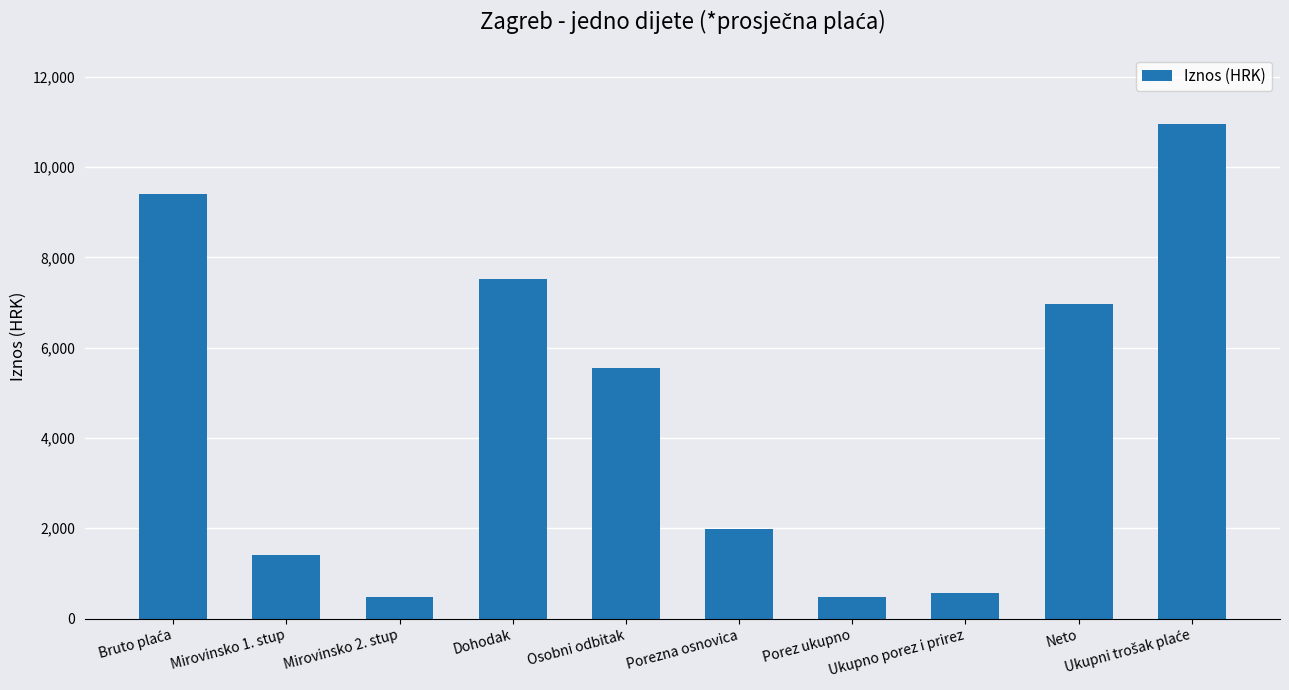

What is the label of the 3rd bar from the right?

Ukupno porez i prirez